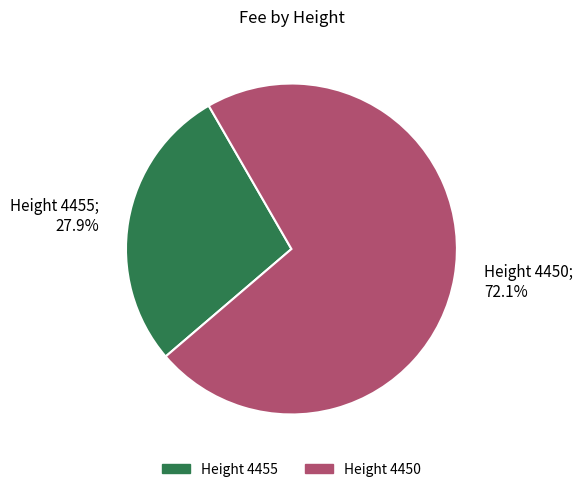

To the nearest percent, what is the average slice percentage?

50%